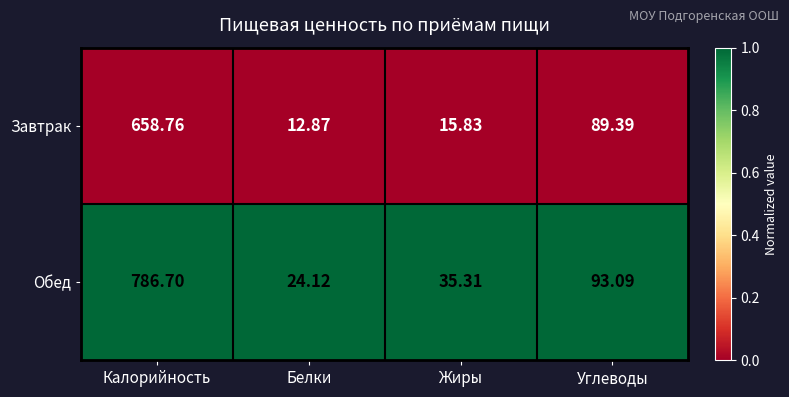

Rank the series by their maximum value, from highest to lowest.

Обед, Завтрак